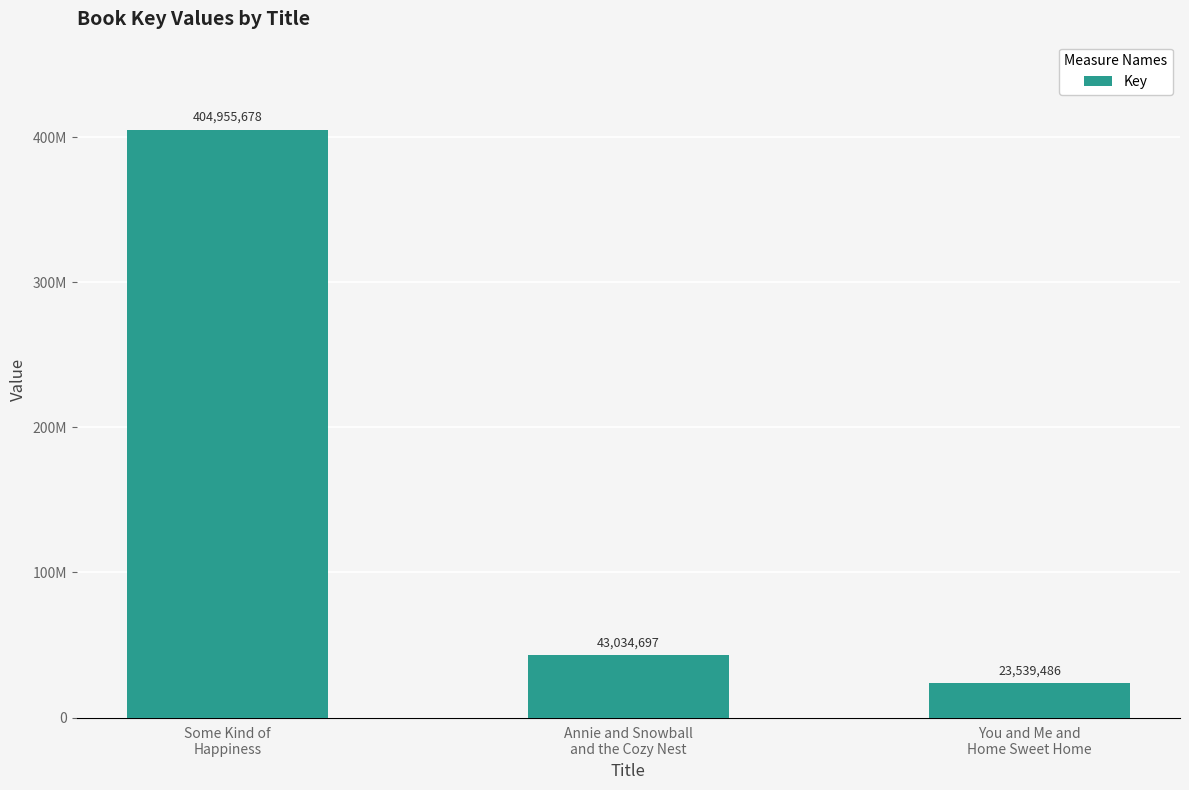

Does the chart contain any negative values?

No